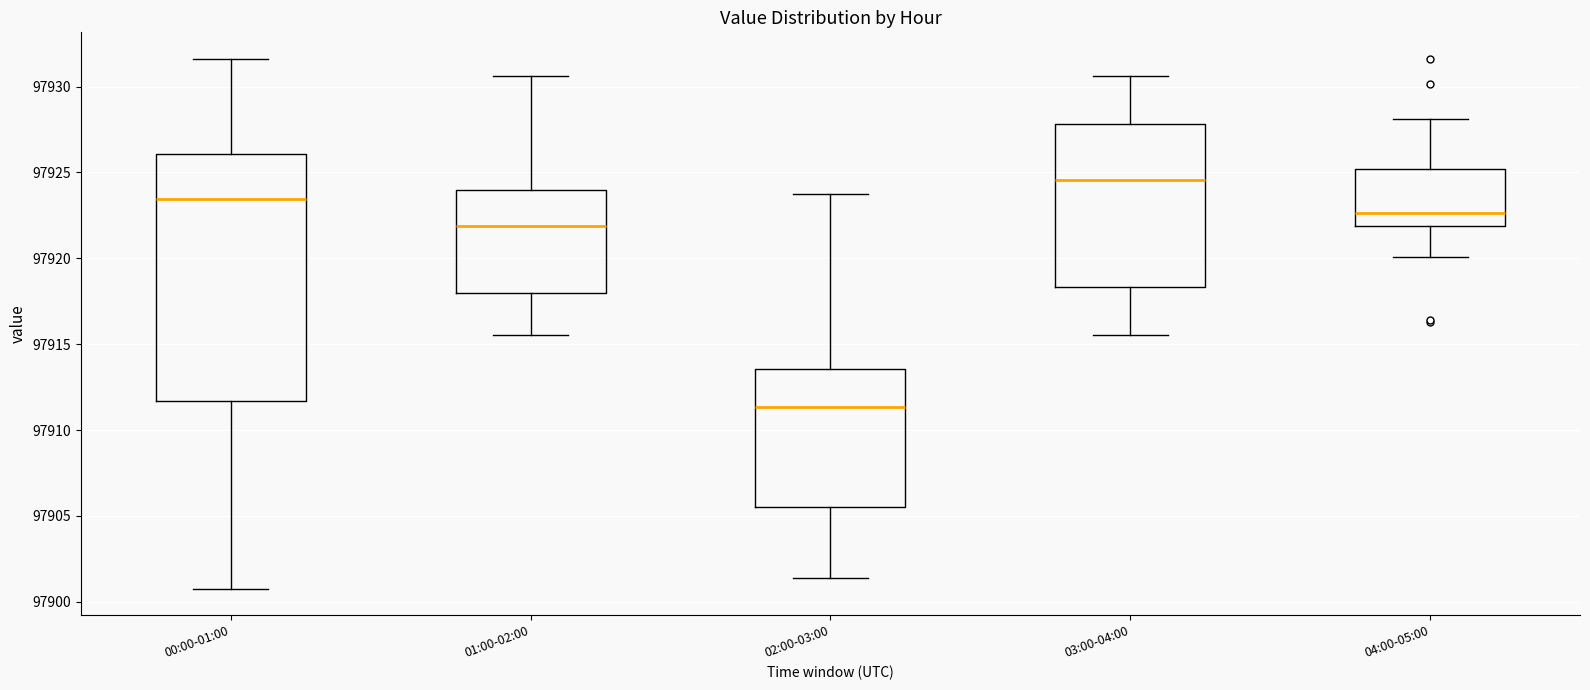

Reading left to right, transcribe this box plot: for each box, give where its median line is, the range the box spans, and where its two whiskers end, as read against the y-axis. The values are not printed on the chart, so give them approximately, as read against the axis.

00:00-01:00: median 97923.5, box 97911.5 to 97926.0, whiskers 97901.0 to 97931.5
01:00-02:00: median 97922.0, box 97918.0 to 97924.0, whiskers 97915.5 to 97930.5
02:00-03:00: median 97911.5, box 97905.5 to 97913.5, whiskers 97901.5 to 97923.5
03:00-04:00: median 97924.5, box 97918.5 to 97928.0, whiskers 97915.5 to 97930.5
04:00-05:00: median 97922.5, box 97922.0 to 97925.0, whiskers 97920.0 to 97928.0